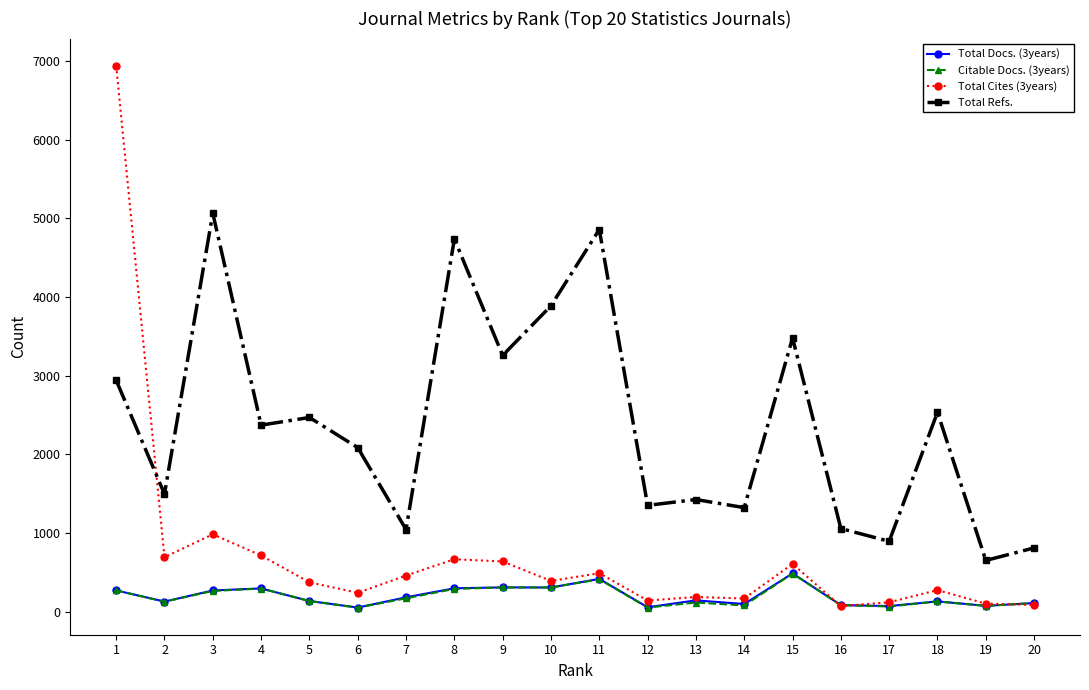

Between which two adjacent categories do Total Cites (3years) and Citable Docs. (3years) first intersect?

15 and 16